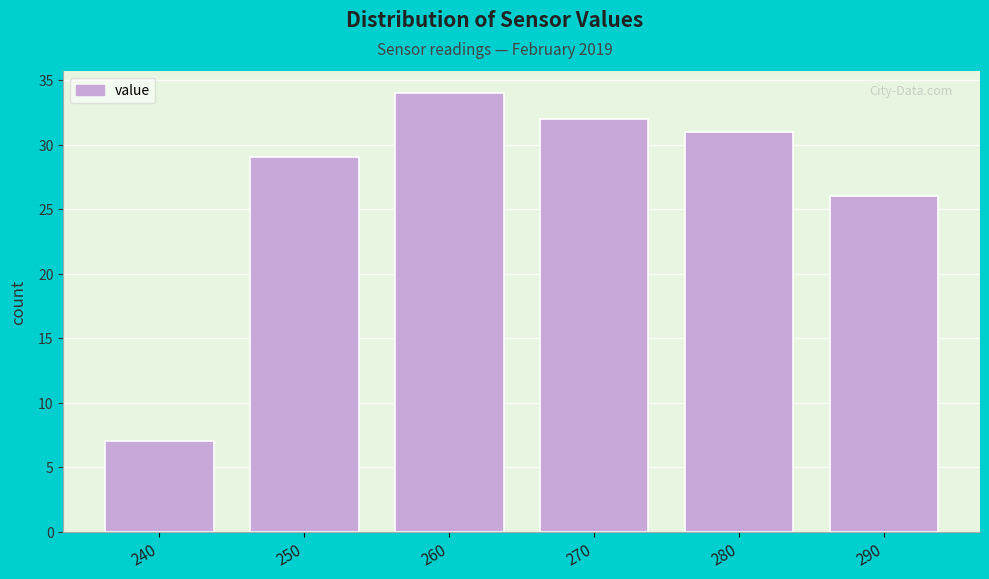

Reading right to left, list all the values displayed in this chart.

290=26	280=31	270=32	260=34	250=29	240=7